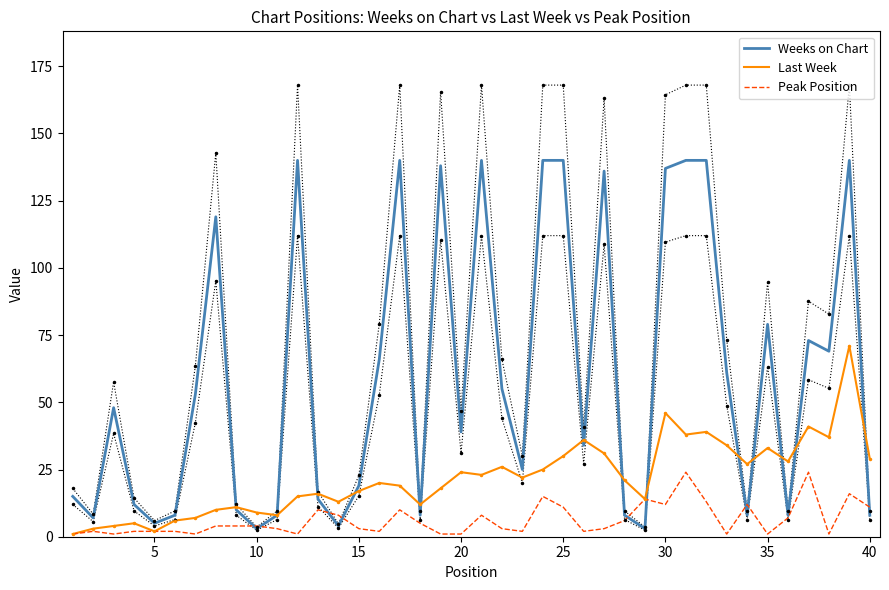

At how many categories does at least one series exceed 38?

21